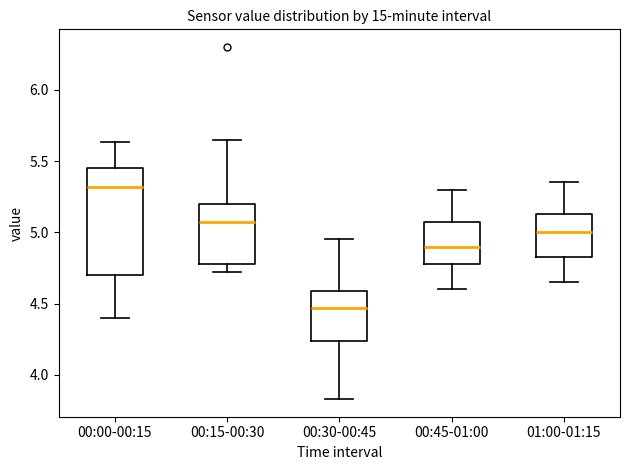

Which box's median line is the highest?

00:00-00:15